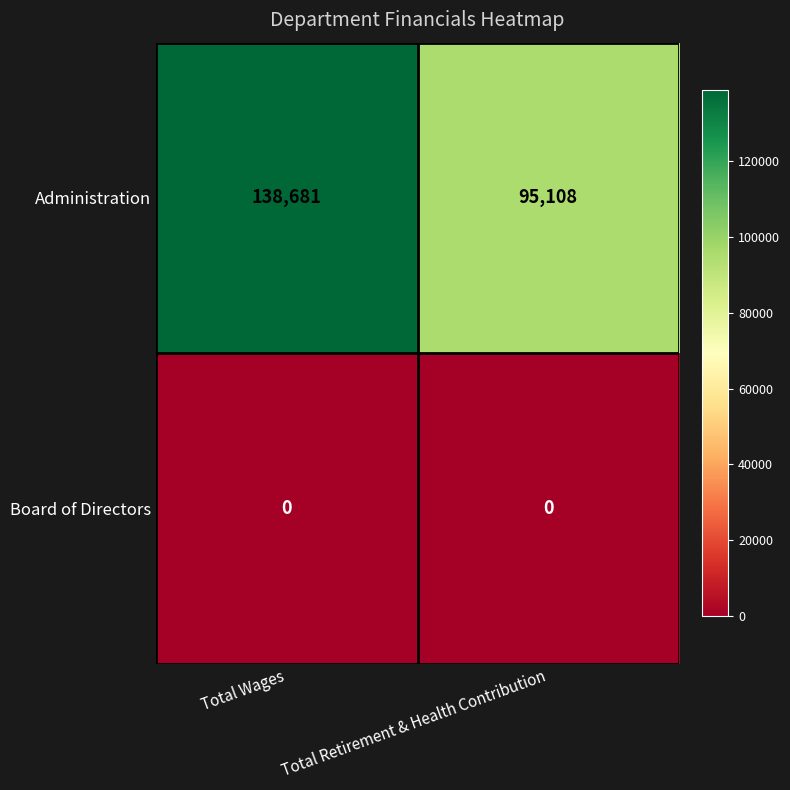

List the series in order of their overall mean, lowest first.

Board of Directors, Administration